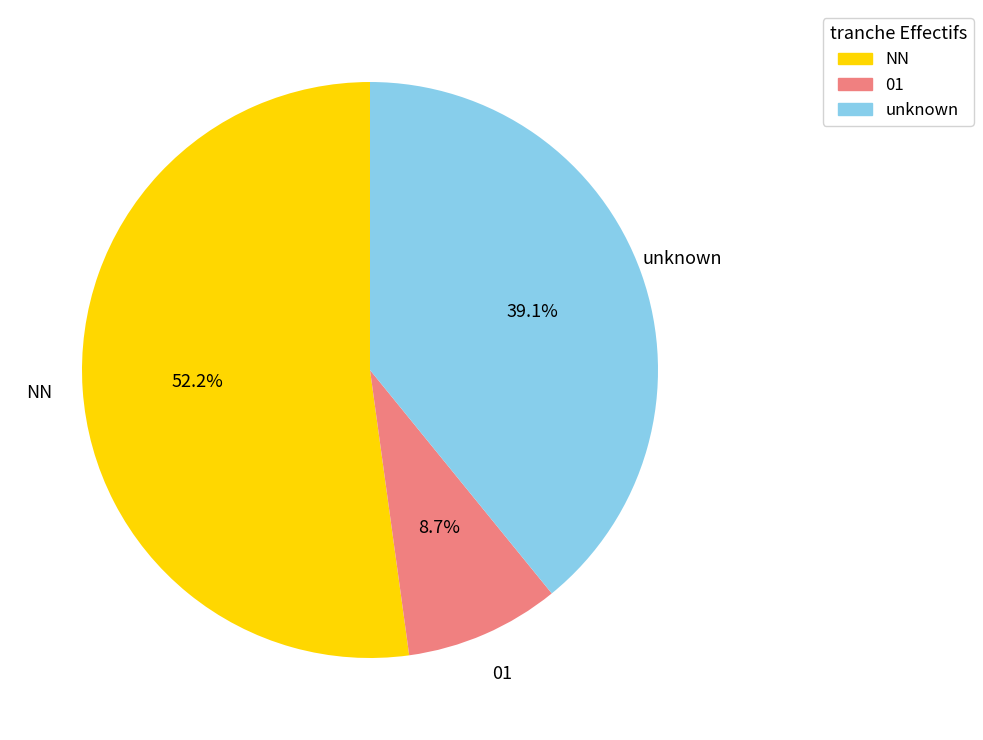

Count the number of slices in the pie.

3